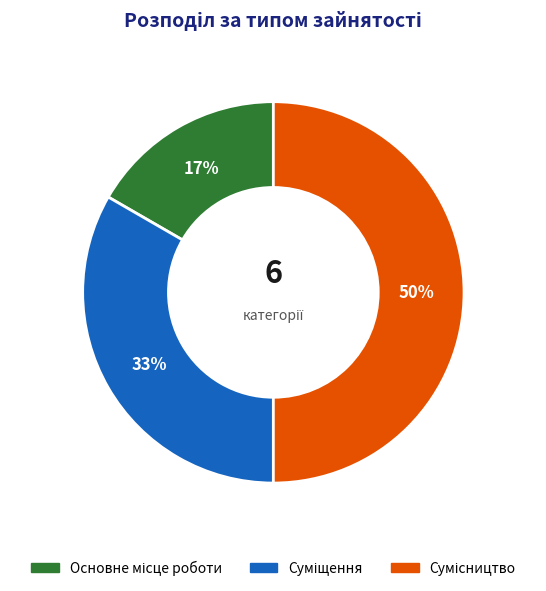

Count the number of slices in the pie.

3